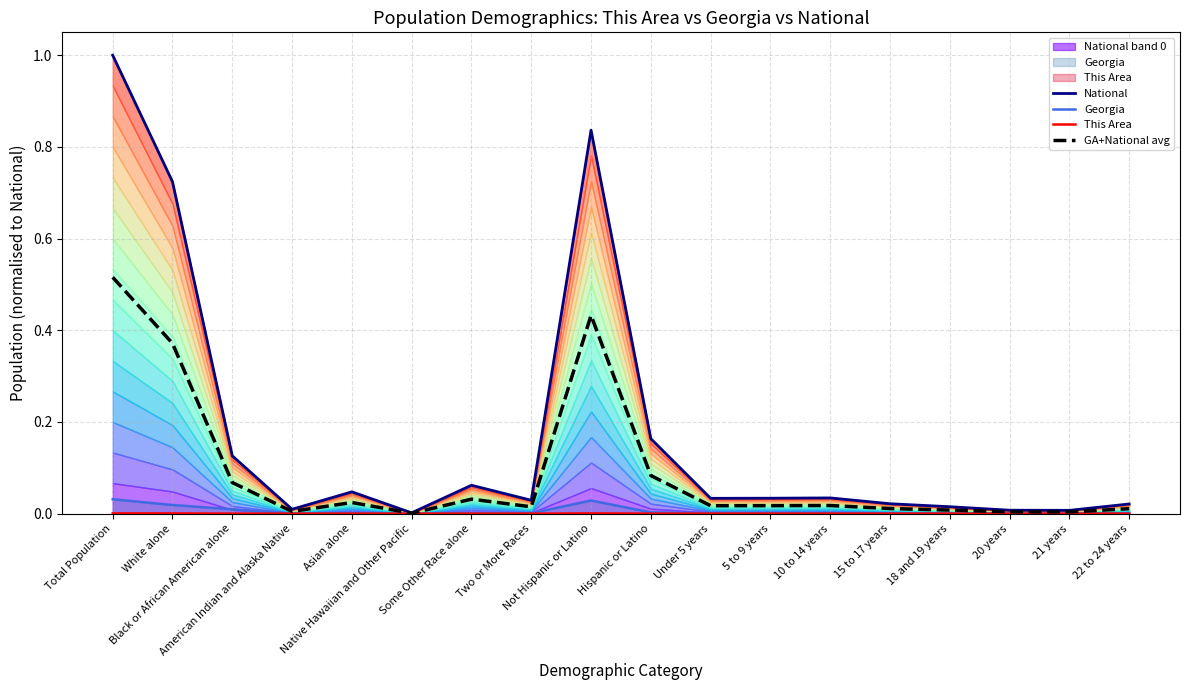

What is the label of the 8th point from the left?

Two or More Races